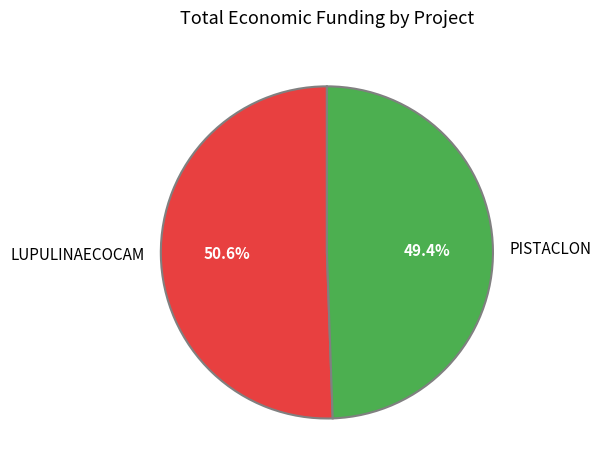

To the nearest percent, what is the combined percentage of LUPULINAECOCAM and PISTACLON?

100%